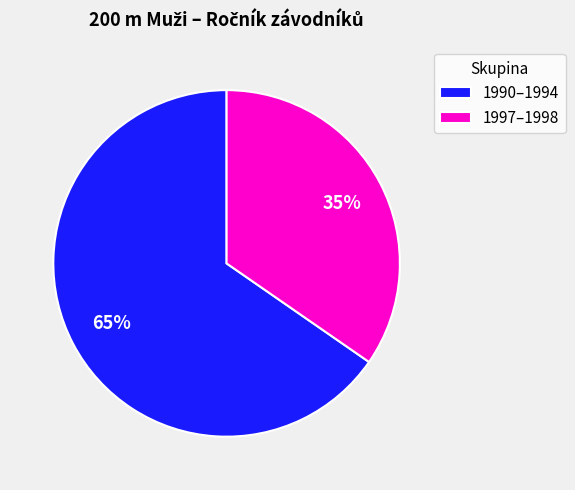

Count the number of slices in the pie.

2